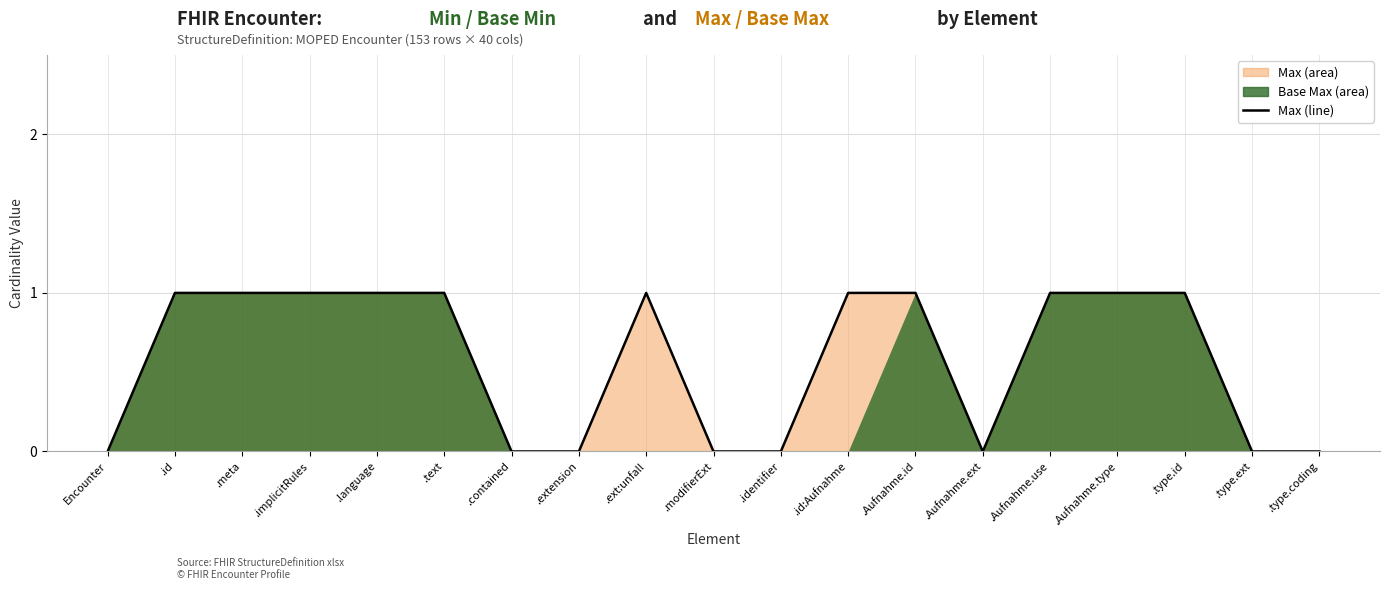

Which label corresponds to the largest value in the chart?

.id